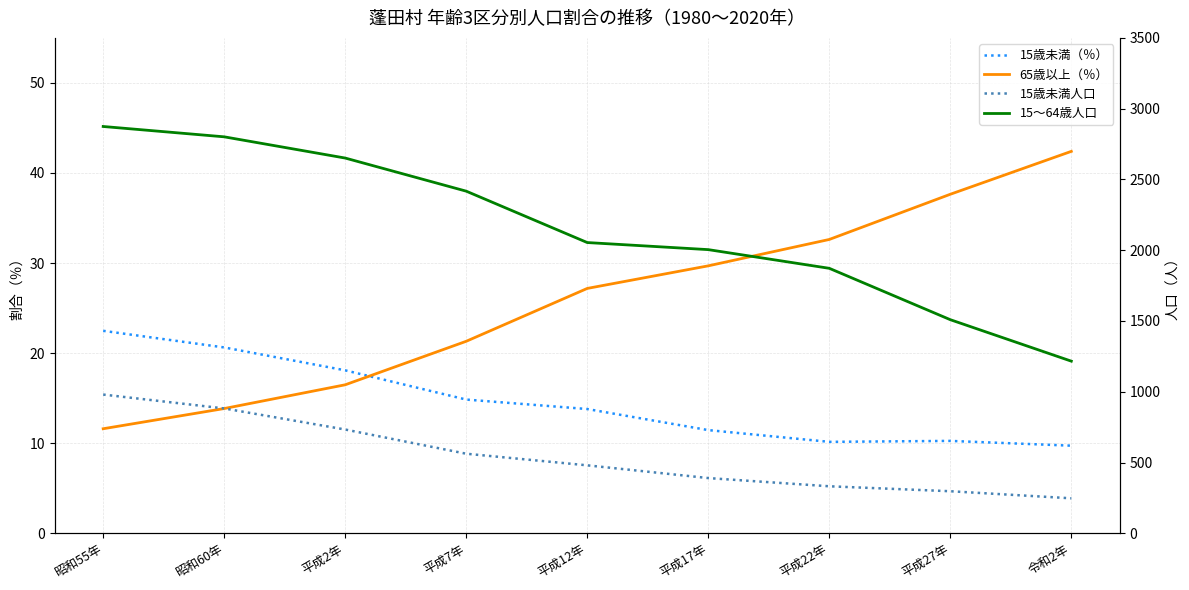

Reading left to right, list all the values displayed in this chart.

15歳未満（％）: 昭和55年=22.5	昭和60年=20.6	平成2年=18.1	平成7年=14.8	平成12年=13.8	平成17年=11.5	平成22年=10.1	平成27年=10.3	令和2年=9.7
65歳以上（％）: 昭和55年=11.6	昭和60年=13.8	平成2年=16.5	平成7年=21.3	平成12年=27.2	平成17年=29.7	平成22年=32.6	平成27年=37.6	令和2年=42.4
15歳未満人口: 昭和55年=980.0	昭和60年=882.0	平成2年=733.0	平成7年=562.0	平成12年=480.0	平成17年=390.0	平成22年=332.0	平成27年=297.0	令和2年=247.0
15～64歳人口: 昭和55年=2874.0	昭和60年=2801.0	平成2年=2651.0	平成7年=2417.0	平成12年=2054.0	平成17年=2004.0	平成22年=1872.0	平成27年=1509.0	令和2年=1216.0